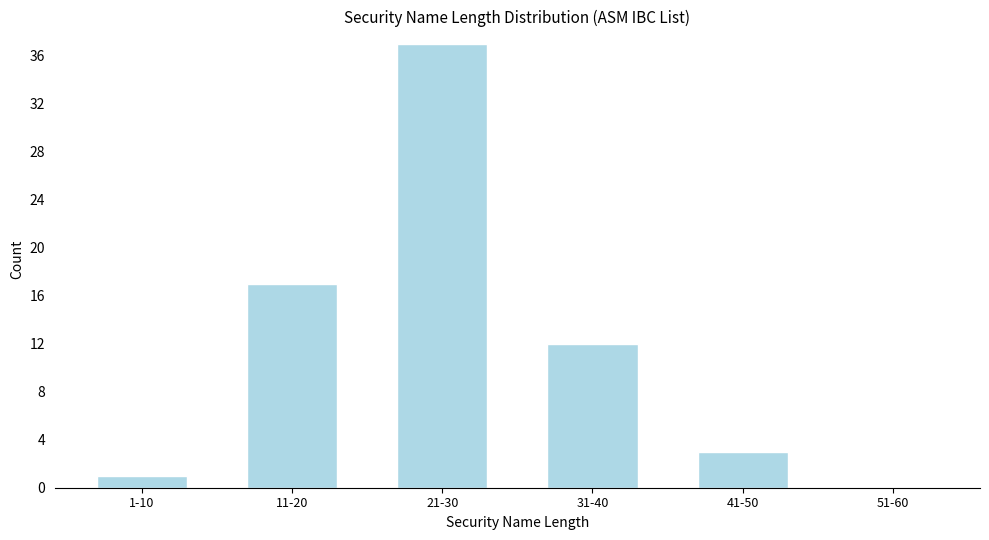

Reading left to right, what are all the values shown in this chart?

1-10=1	11-20=17	21-30=37	31-40=12	41-50=3	51-60=0